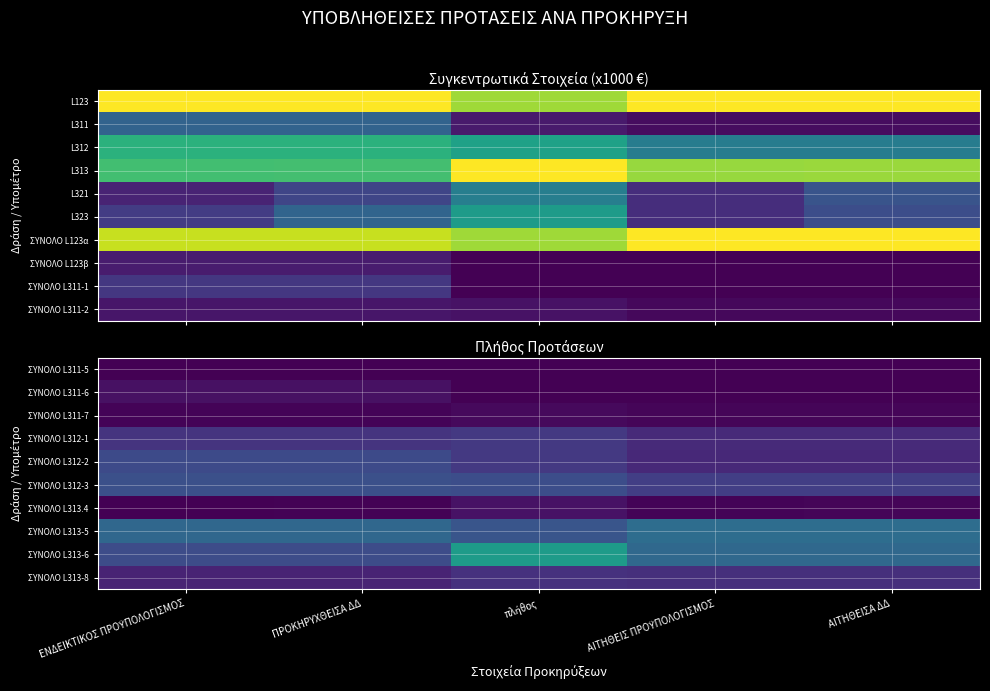

What is the maximum value shown in the chart?

0.5